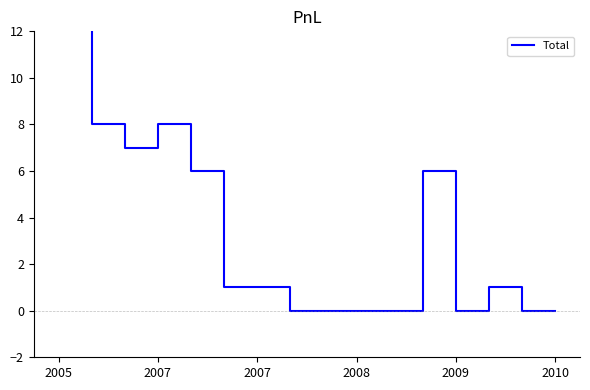

What is the label of the 2nd point from the left?

2007